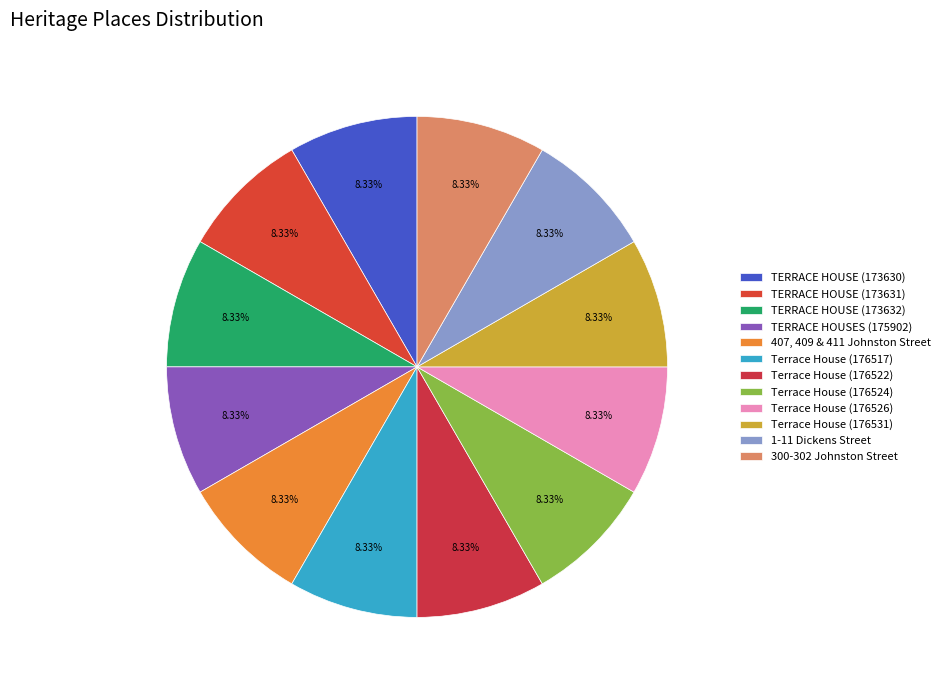

Which has a higher value, Terrace House (176522) or TERRACE HOUSE (173632)?

Terrace House (176522)